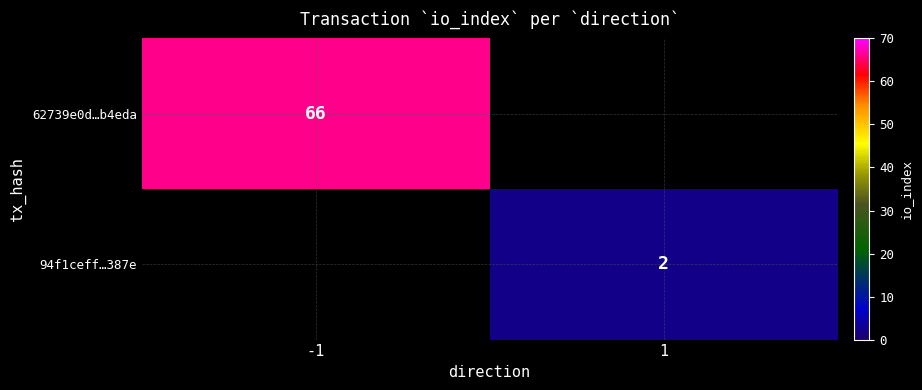

Is it true that 94f1ceff…387e equals 4 at 1?

False